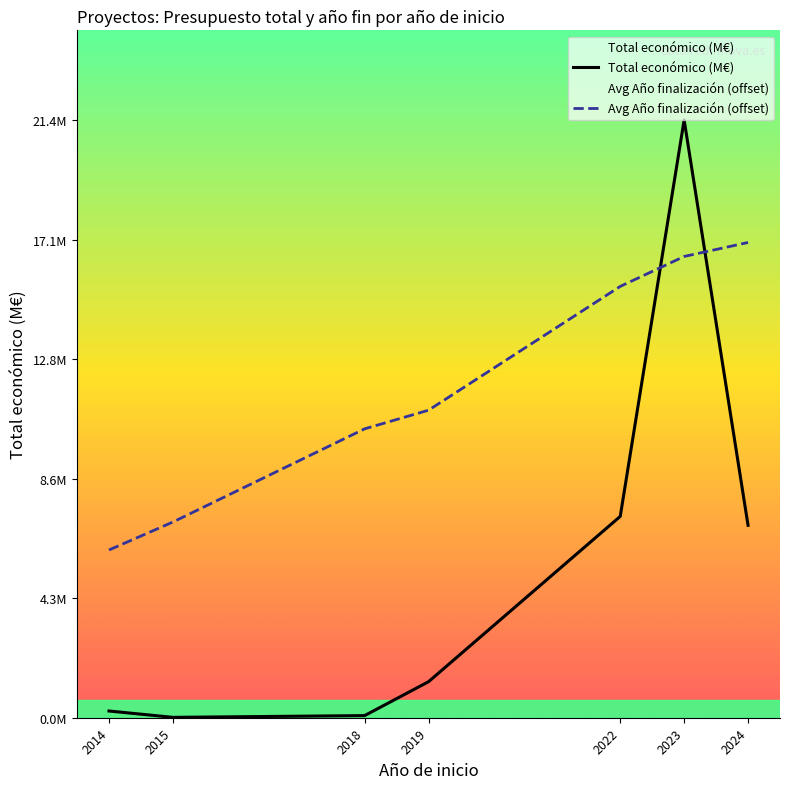

True or false: Total económico (M€) and Avg Año finalización (offset) cross at least once.

True